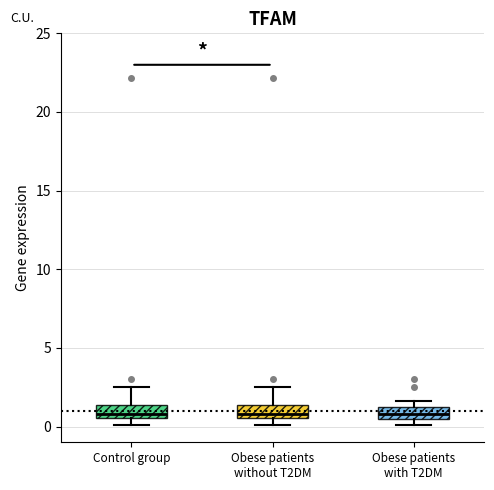

Reading left to right, read every box against the y-axis: the position of its median line, the range the box covers, and the ends of its whiskers. The values are not printed on the chart, so give them approximately, as read against the axis.

Control group: median 1.0, box 0.5 to 1.5, whiskers 0.0 to 2.5
Obese patients without T2DM: median 1.0, box 0.5 to 1.5, whiskers 0.0 to 2.5
Obese patients with T2DM: median 1.0, box 0.5 to 1.5, whiskers 0.0 to 1.5 (just above the box's upper edge)